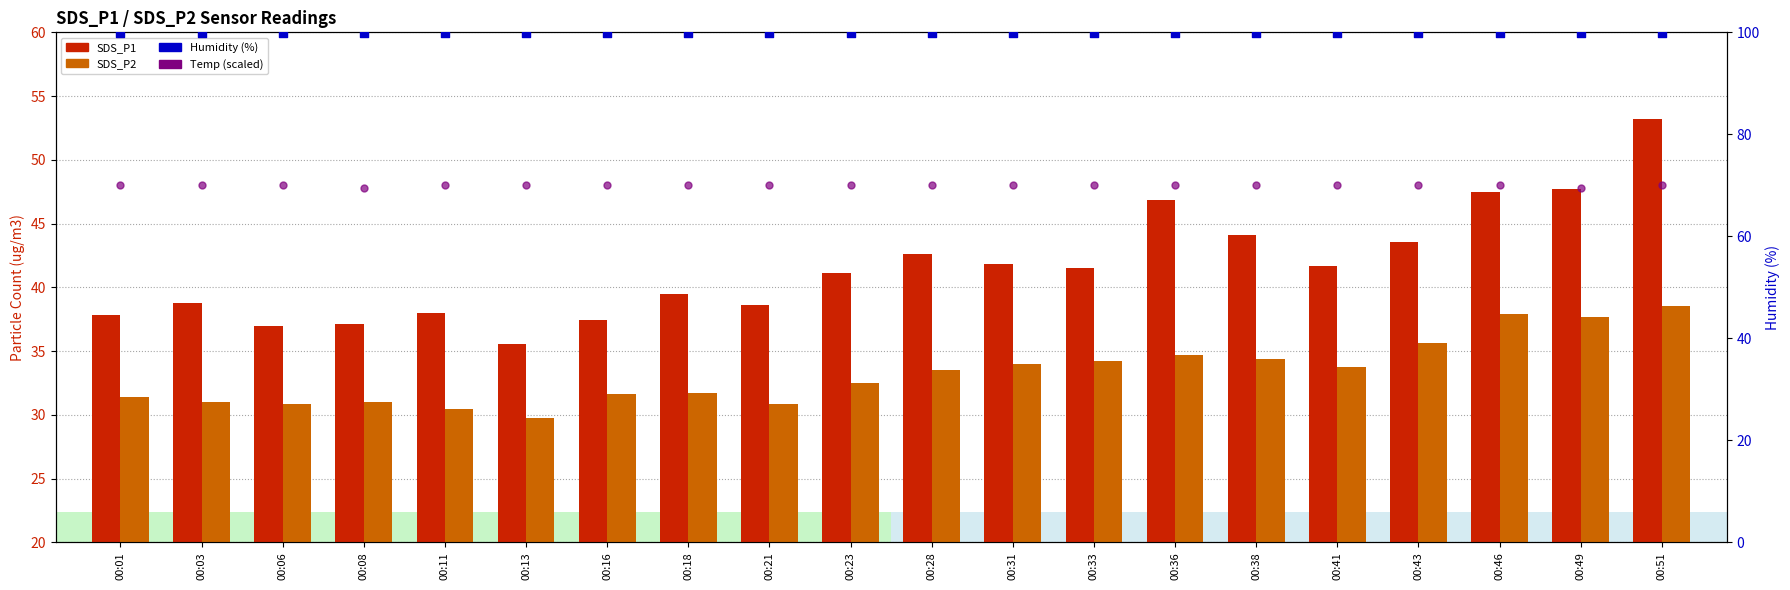

Which series contains the lowest Y value?

SDS_P2